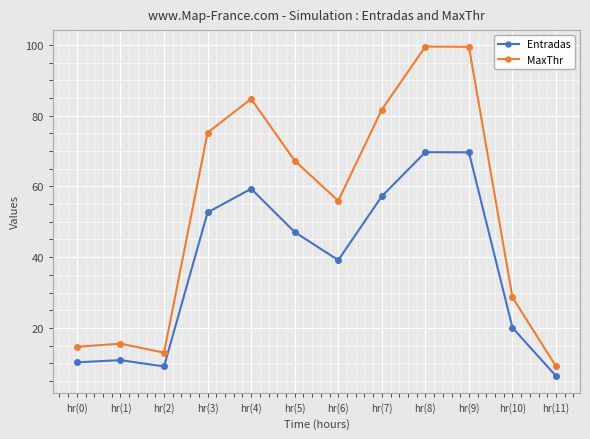

Which series has the largest range (max minus min)?

MaxThr